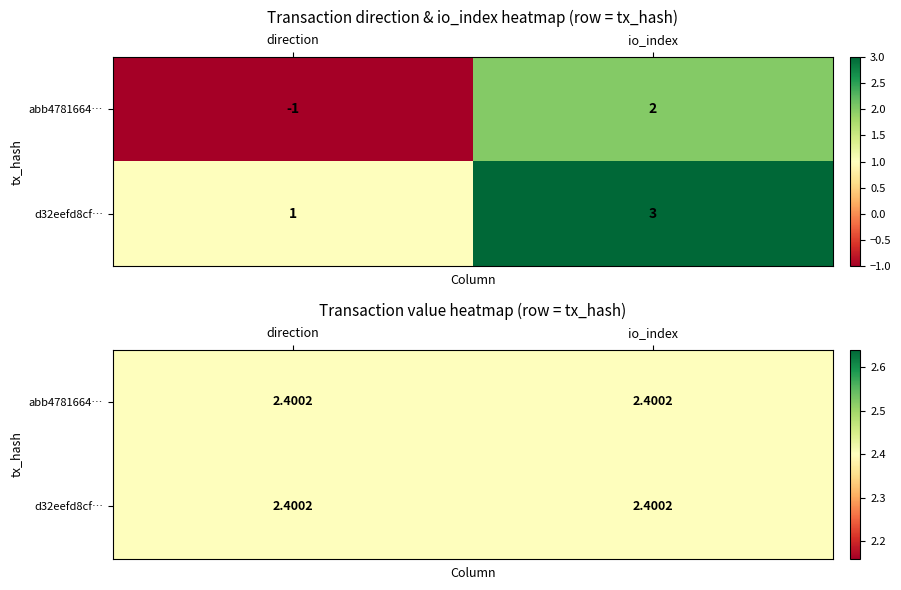

How many distinct data groups are displayed?

2